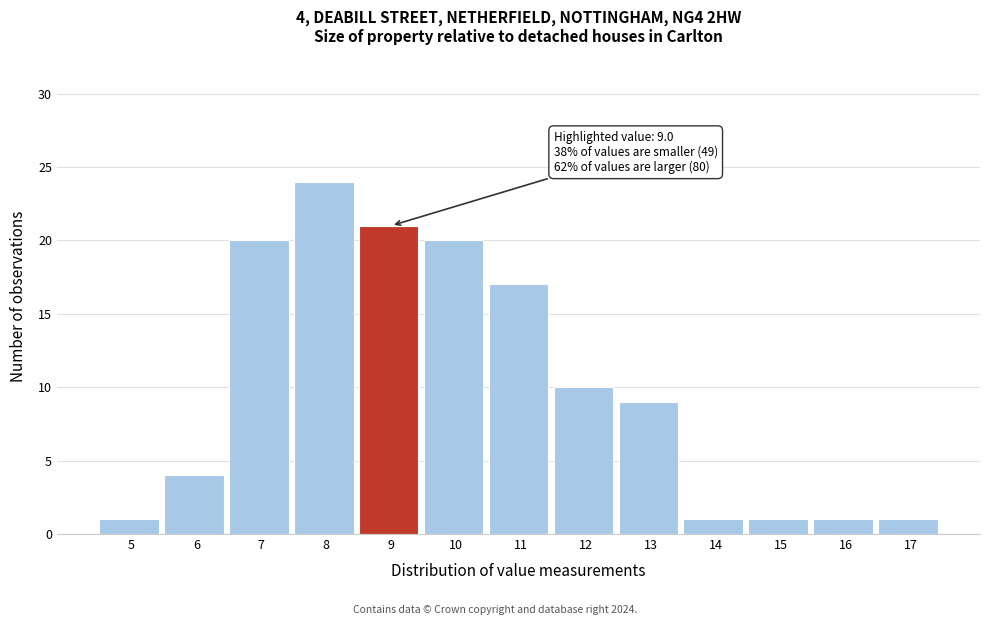

Reading left to right, list all the values displayed in this chart.

1	4	20	24	21	20	17	10	9	1	1	1	1